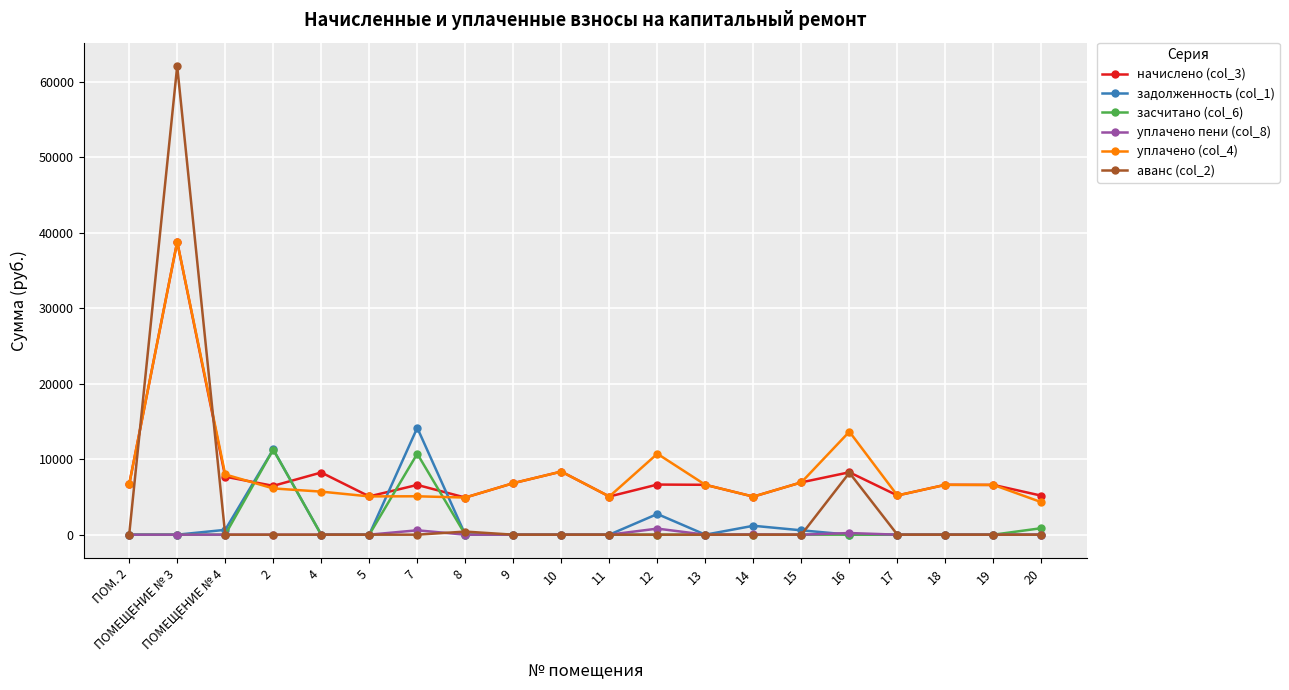

Does the chart have visible grid lines?

Yes